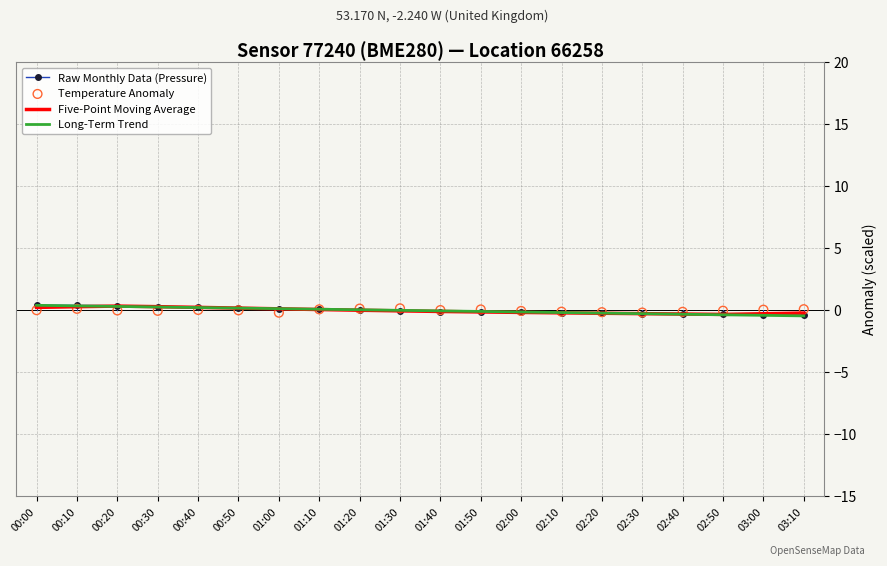

Which series contains the lowest Y value?

Long-Term Trend